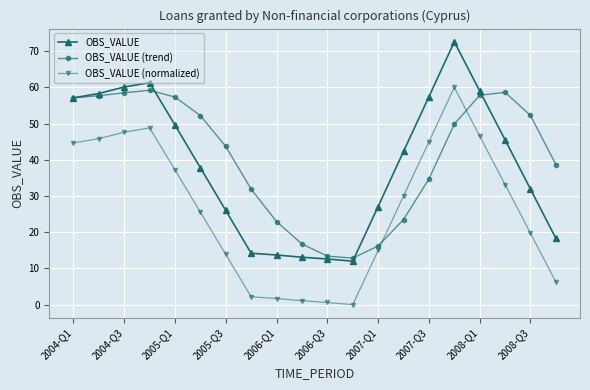

List the series in order of their overall mean, lowest first.

OBS_VALUE (normalized), OBS_VALUE, OBS_VALUE (trend)